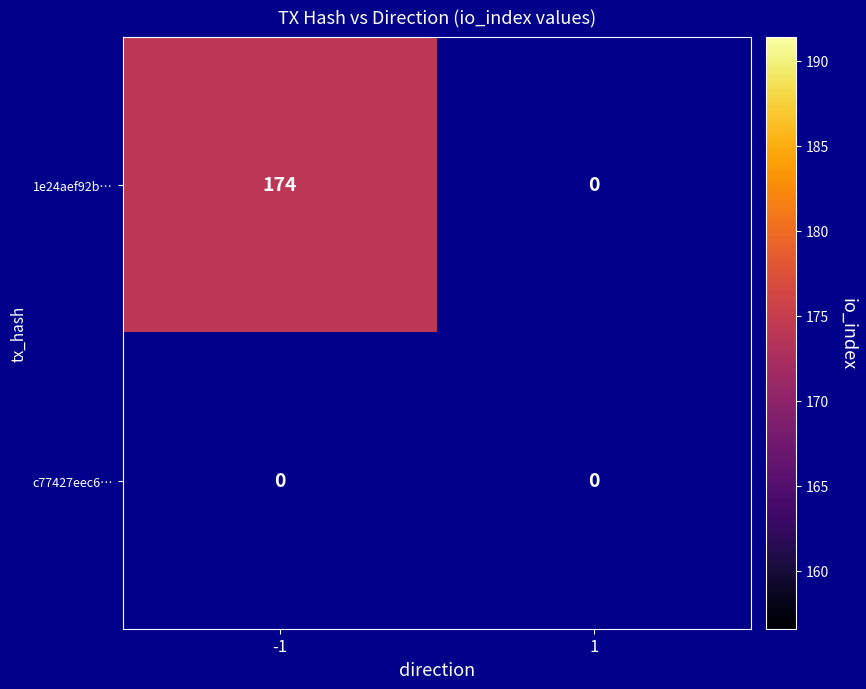

What is the sum of the 1e24aef92bcc3cc428f7b0a6c1d066cd132139a values at -1 and 1?

174